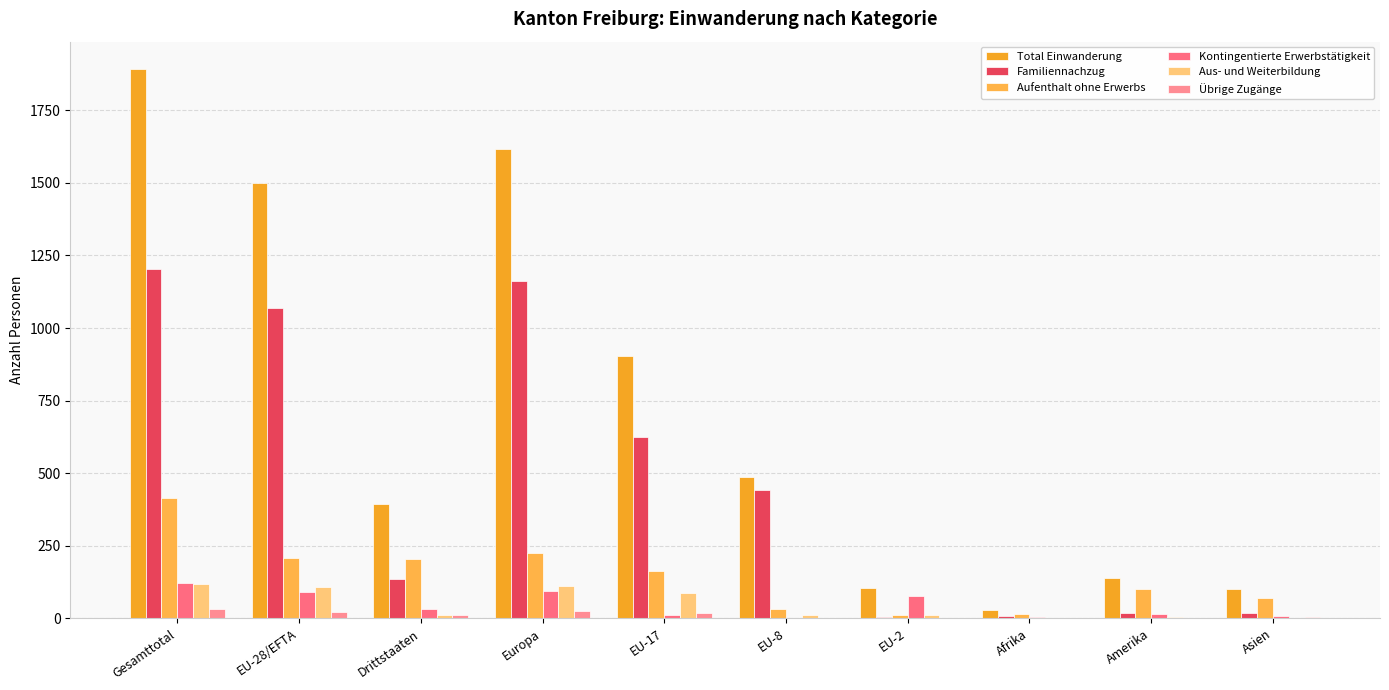

What is the approximate value of Total Einwanderung at Asien, to the nearest 50?

100